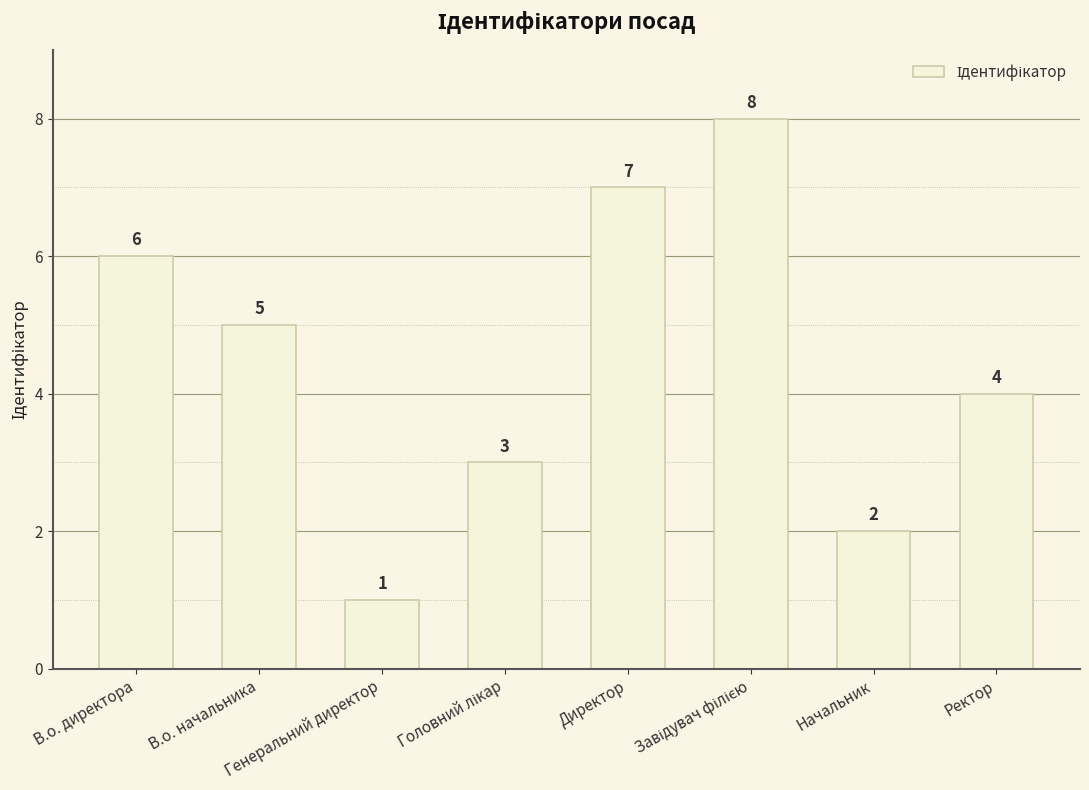

What is the greatest value displayed?

8